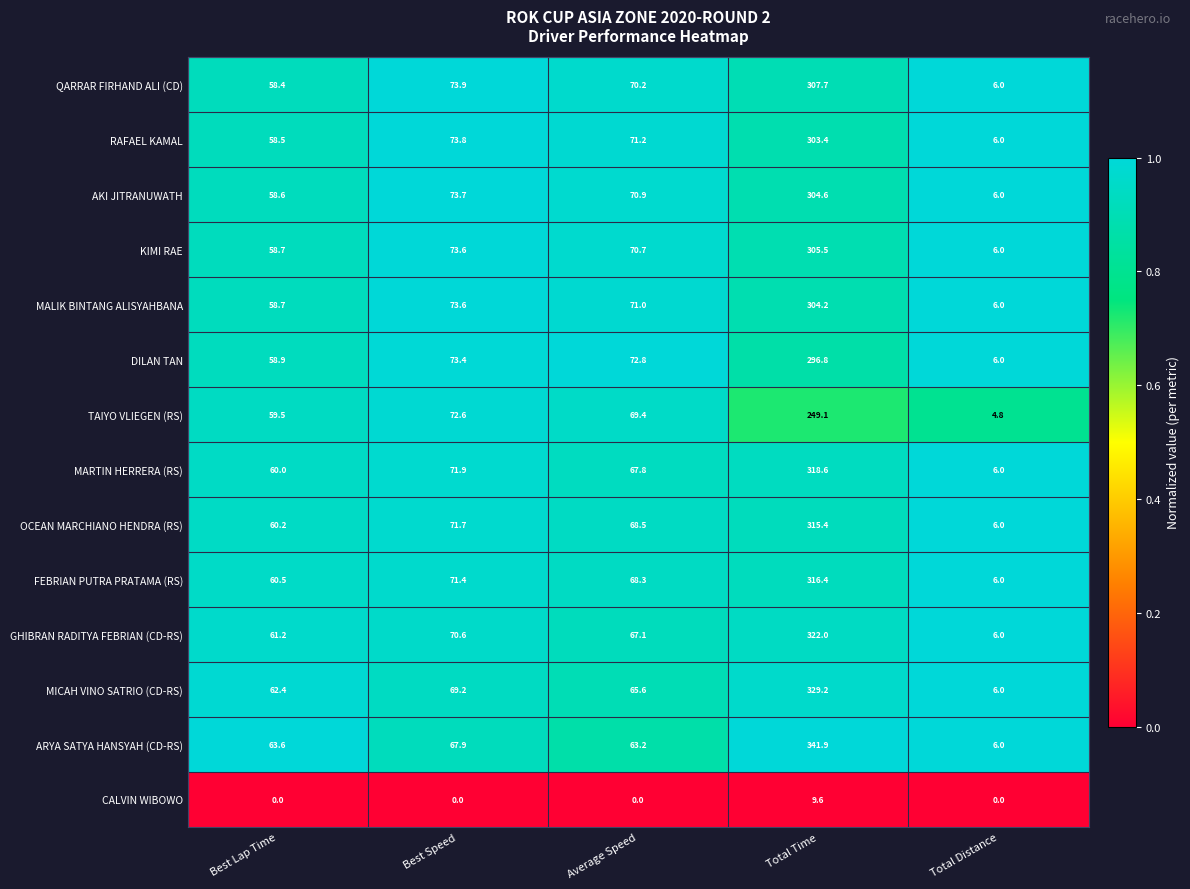

Is it true that FEBRIAN PUTRA PRATAMA (RS) equals 93.2 at Average Speed?

False